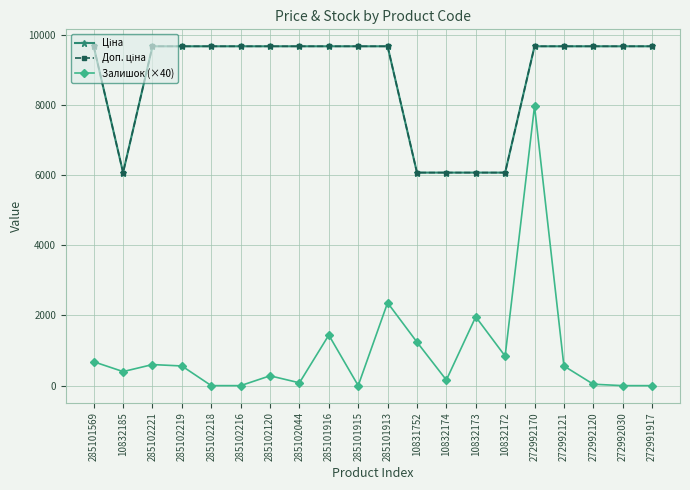

Which series has the widest spread of values?

Залишок (×40)